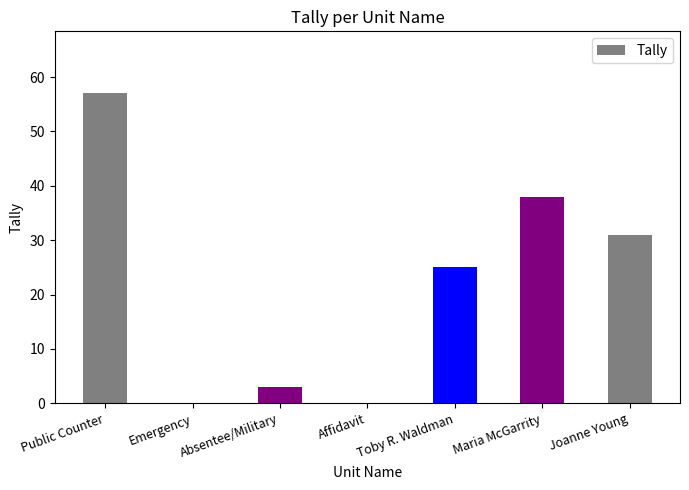

The value at Joanne Young is 10. True or false?

False